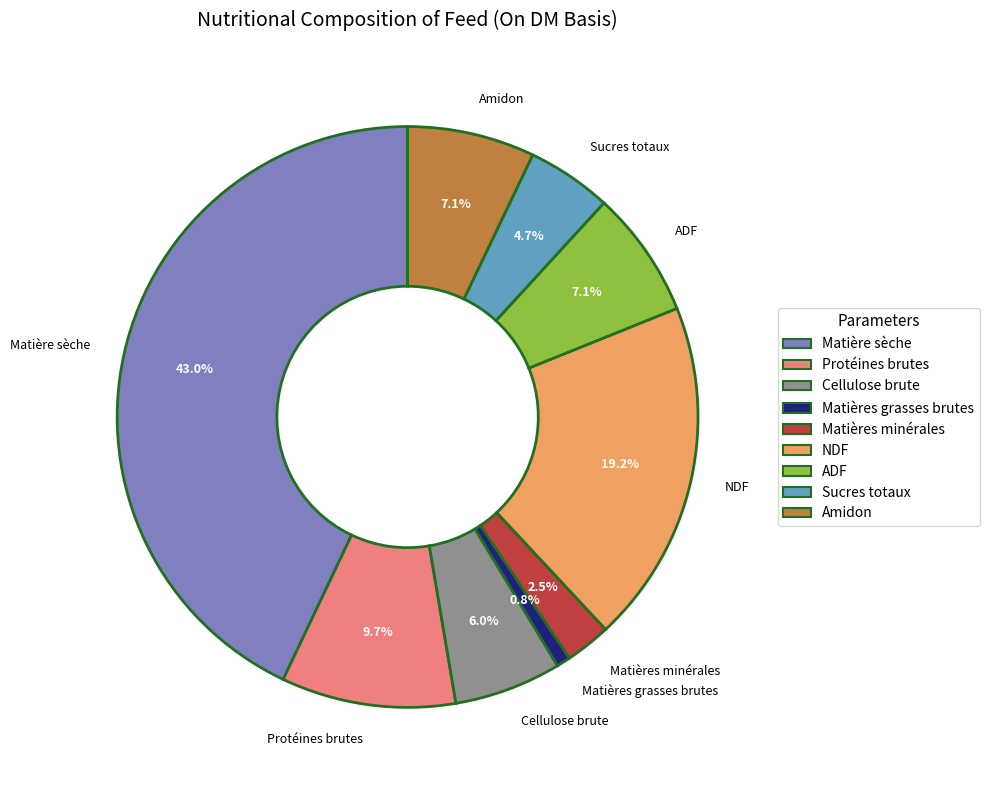

Does Sucres totaux represent more than half of the total?

No